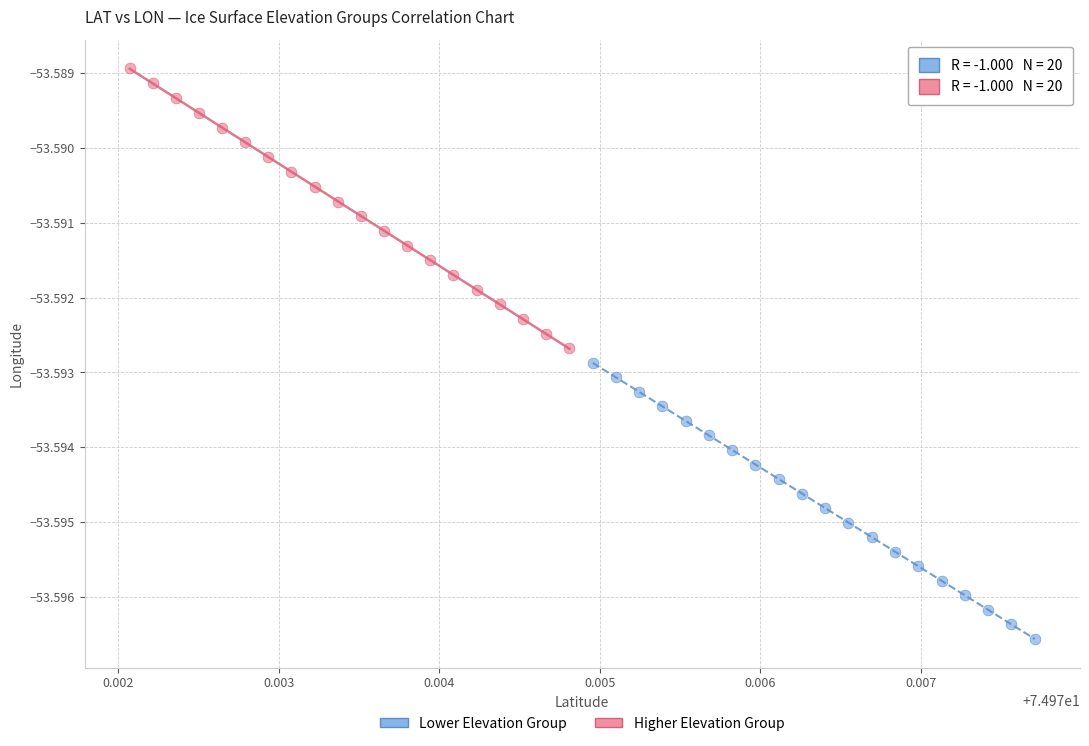

Which series has the widest spread of Y values?

Higher Elevation Group